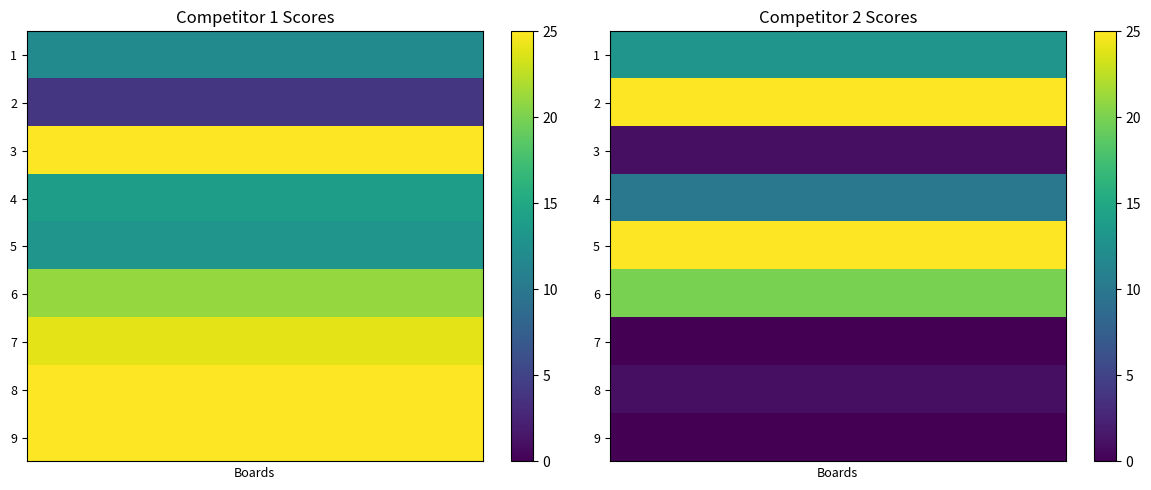

How many distinct data groups are displayed?

9